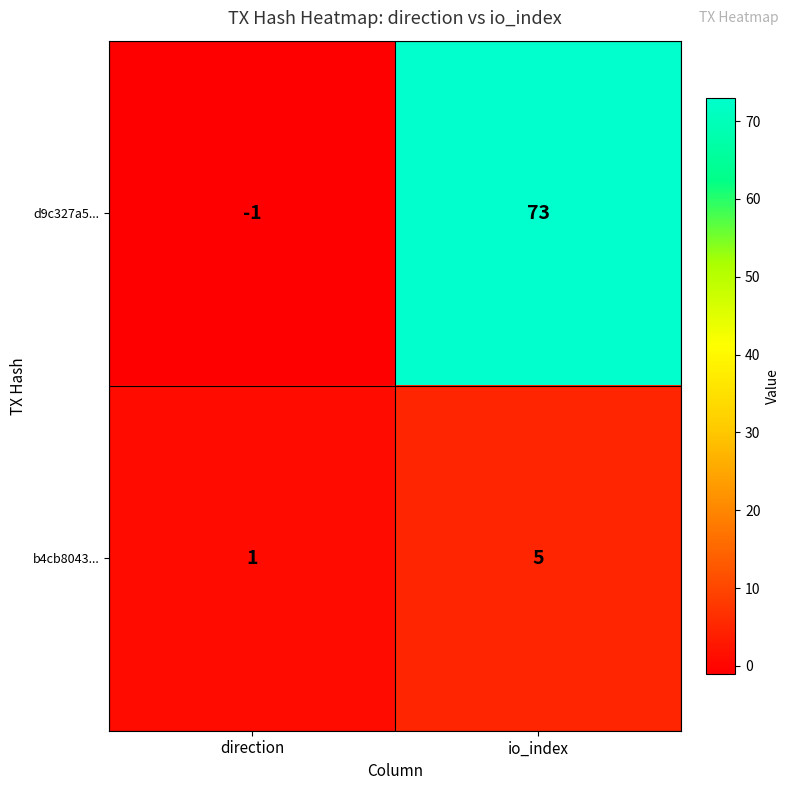

Which series has the widest spread of values?

d9c327a5...